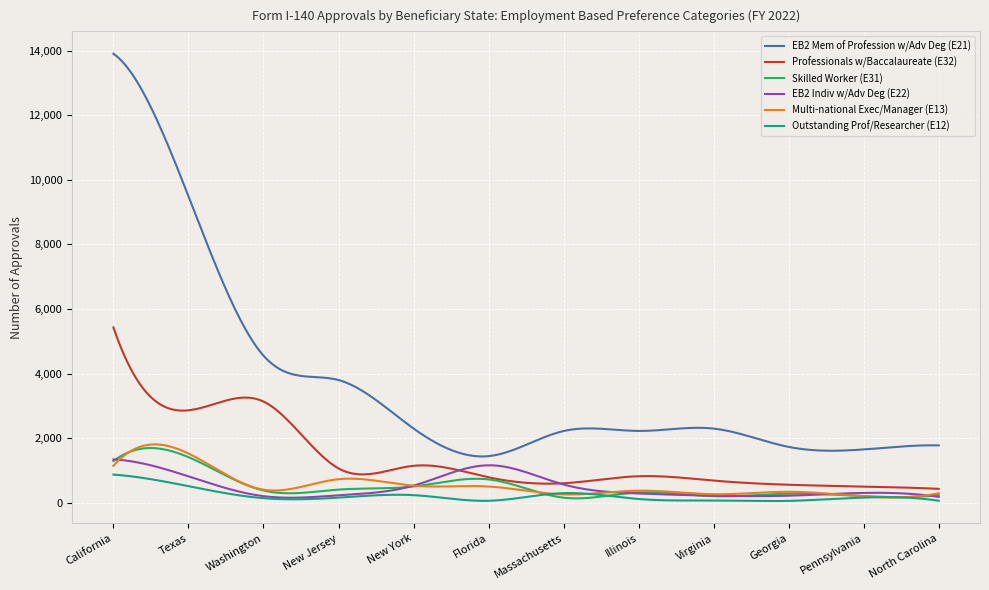

Which series has the largest range (max minus min)?

EB2 Mem of Profession w/Adv Deg (E21)